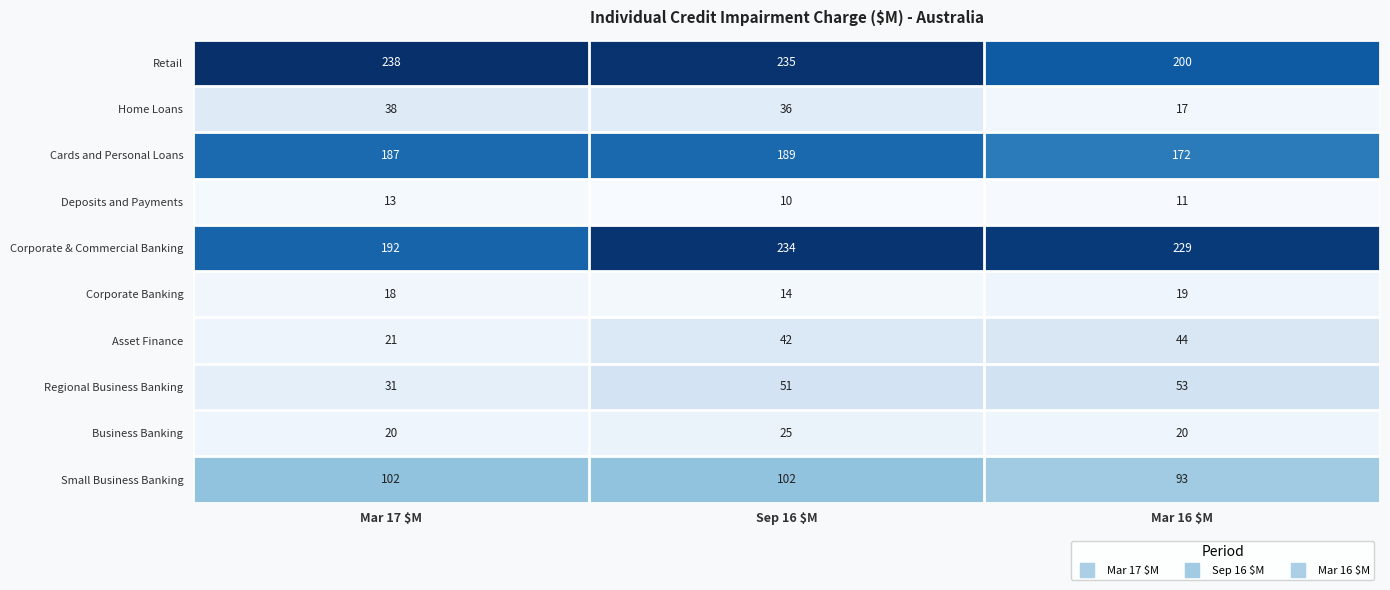

Is it true that Cards and Personal Loans equals 189 at Sep 16 $M?

True